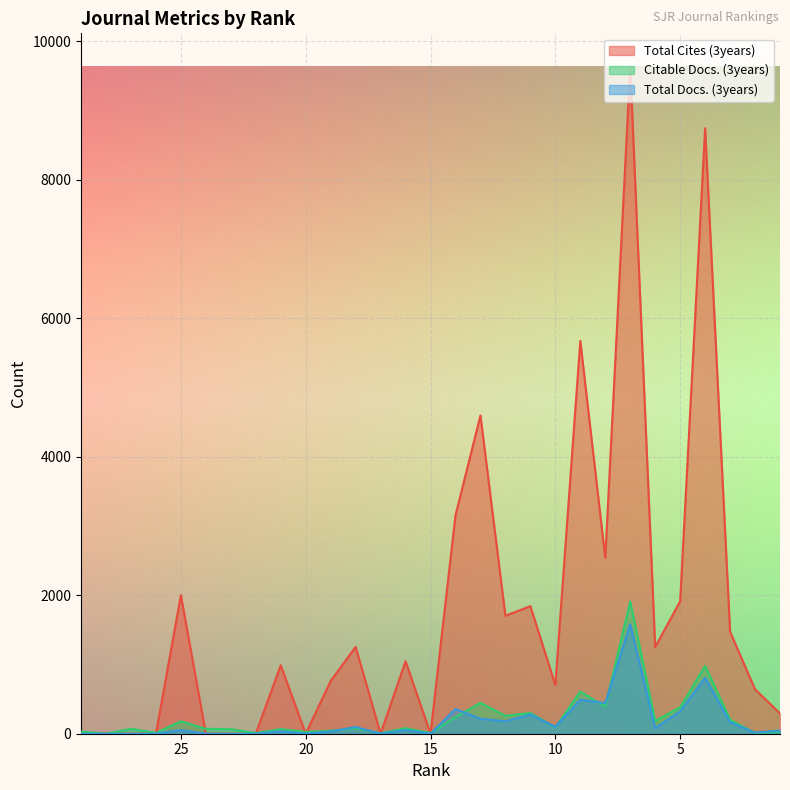

What is the difference between the Total Cites (3years) values at 3 and 15?

1473